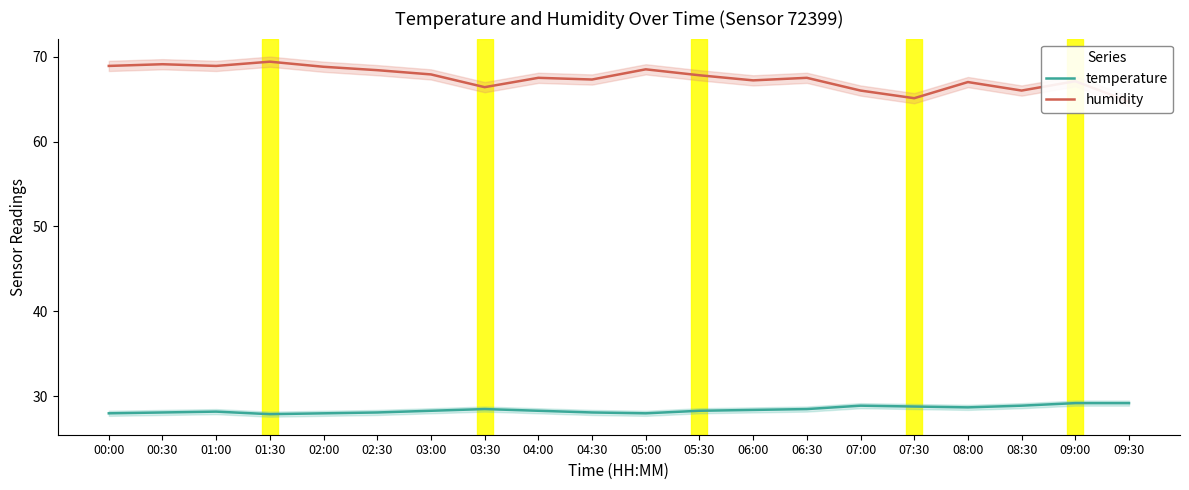

How many lines are shown in the chart?

2